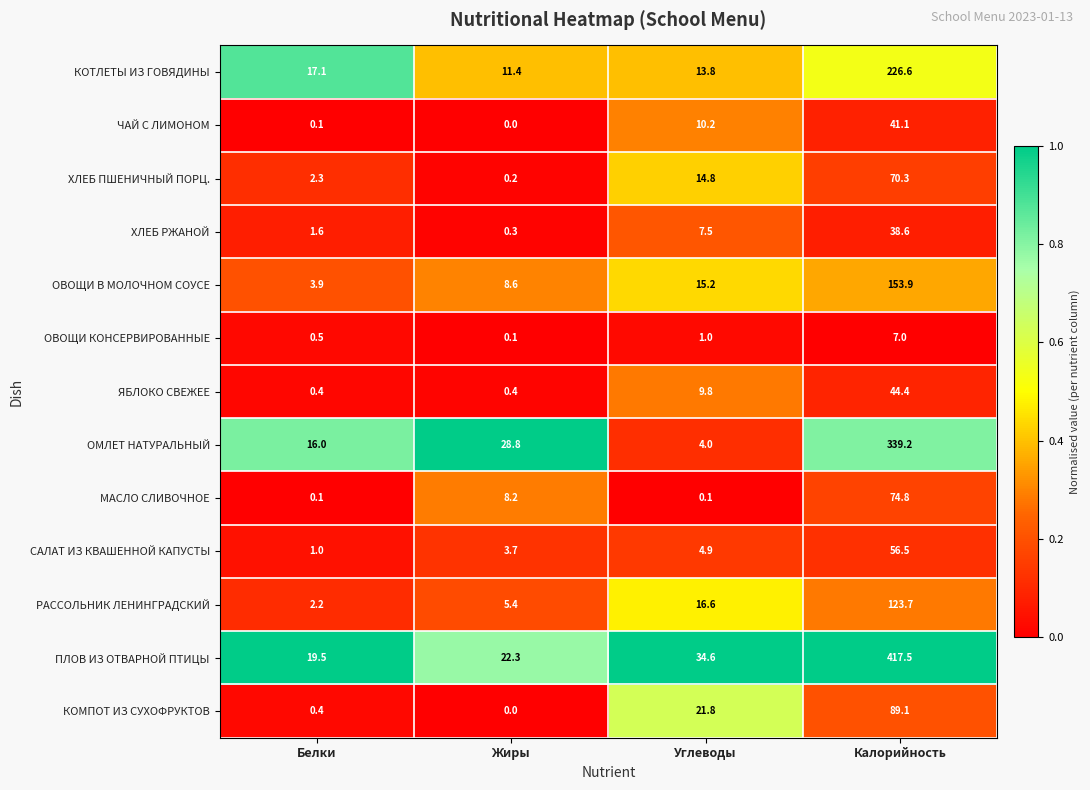

Which series has the largest total across all categories?

ПЛОВ ИЗ ОТВАРНОЙ ПТИЦЫ